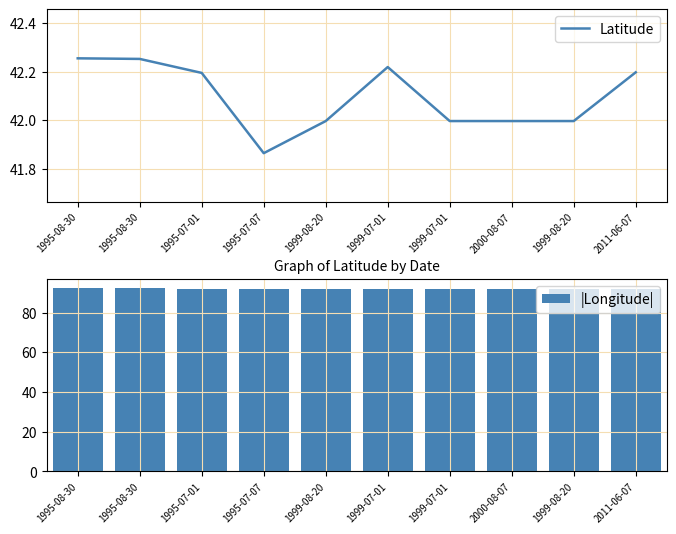

What is the smallest value displayed?

41.9